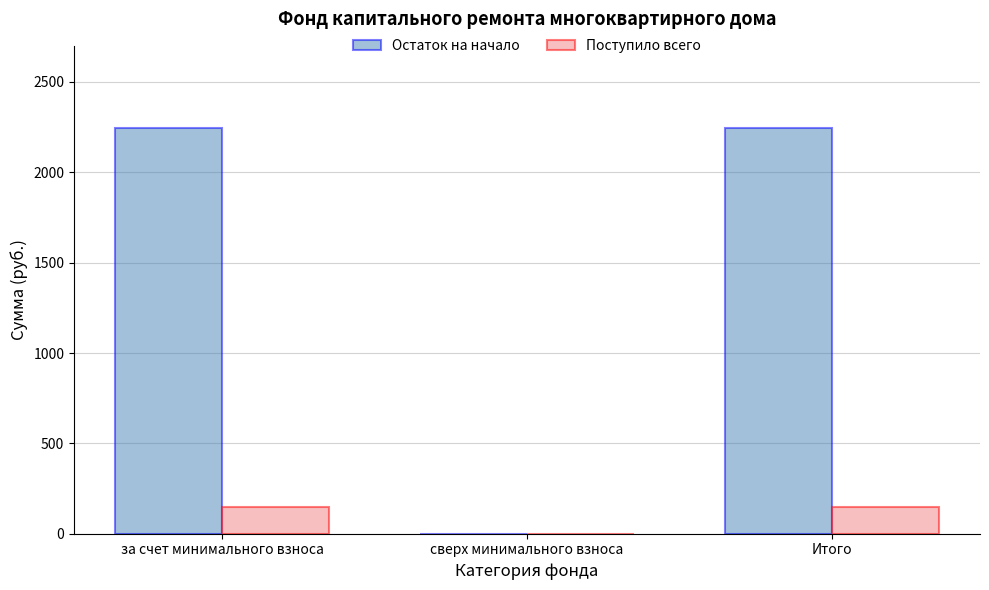

Reading right to left, transcribe all the data shown in this chart.

Остаток на начало: Итого=2244.6	сверх минимального взноса=0.0	за счет минимального взноса=2244.6
Поступило всего: Итого=146.8	сверх минимального взноса=0.0	за счет минимального взноса=146.8